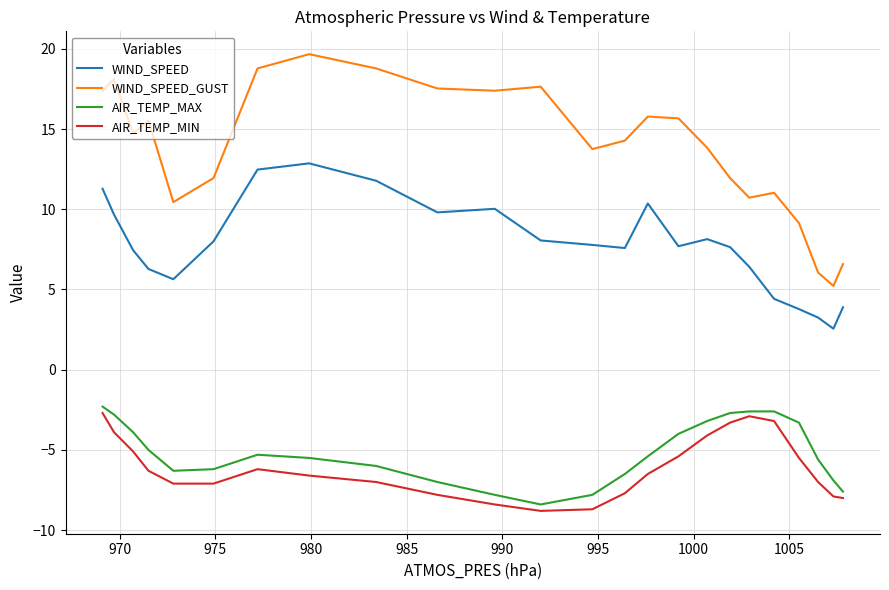

What is the maximum value shown in the chart?

19.7